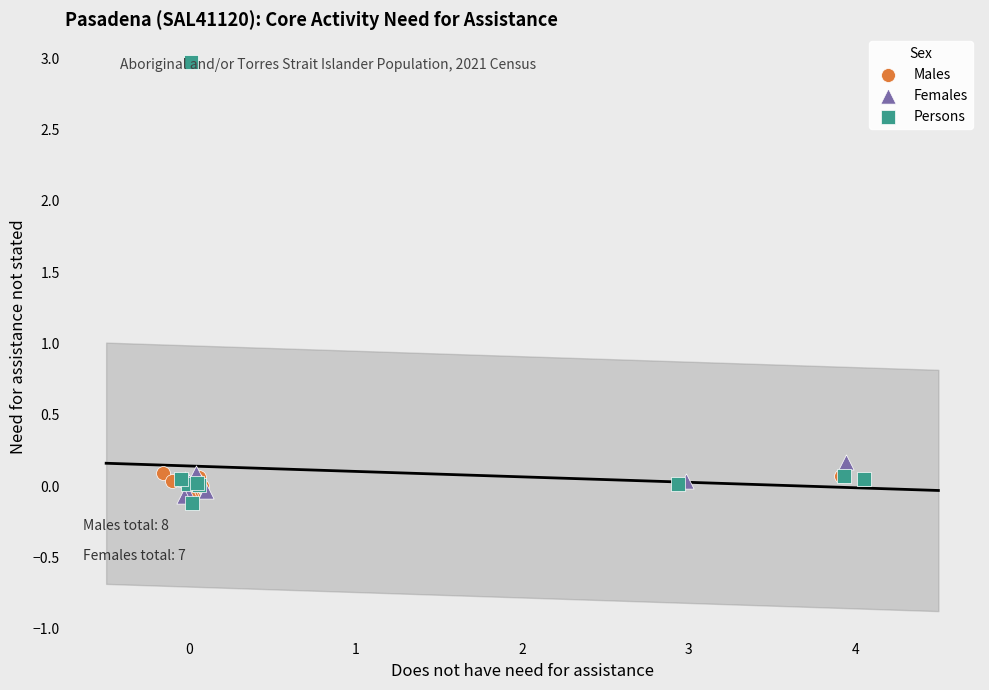

Which series has the widest spread of Y values?

Persons